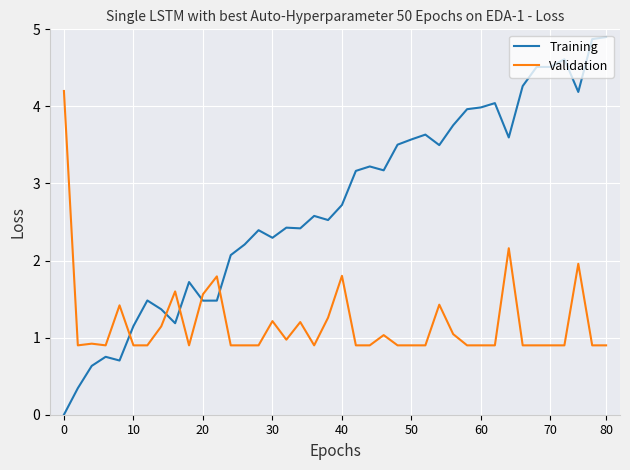

How many lines are shown in the chart?

2